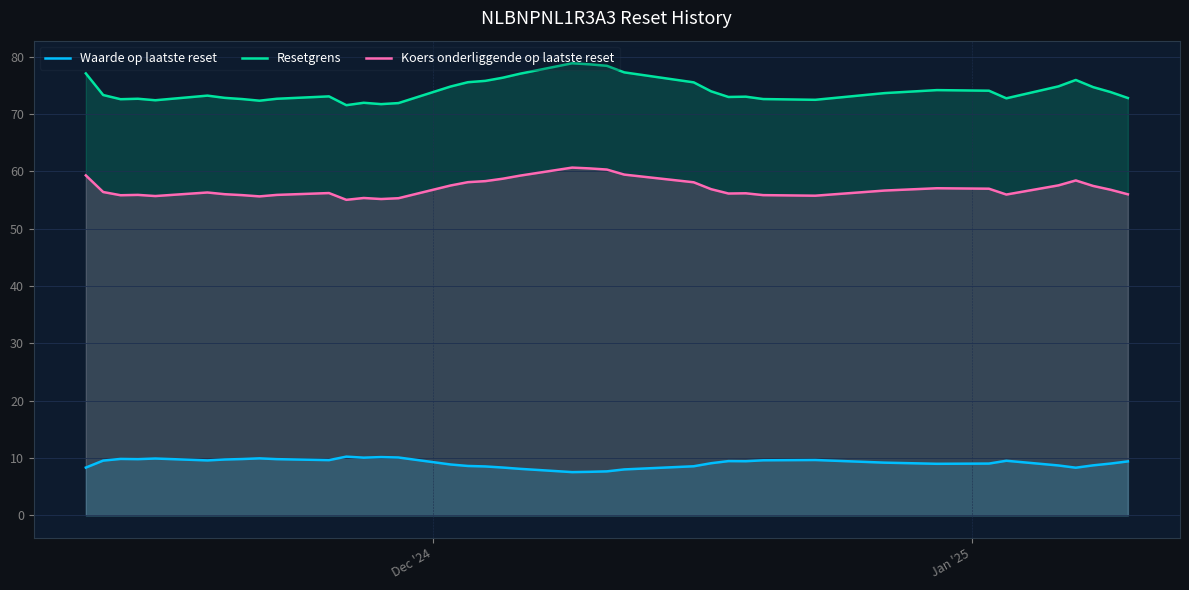

List the series in order of their peak value, highest first.

Resetgrens, Koers onderliggende op laatste reset, Waarde op laatste reset